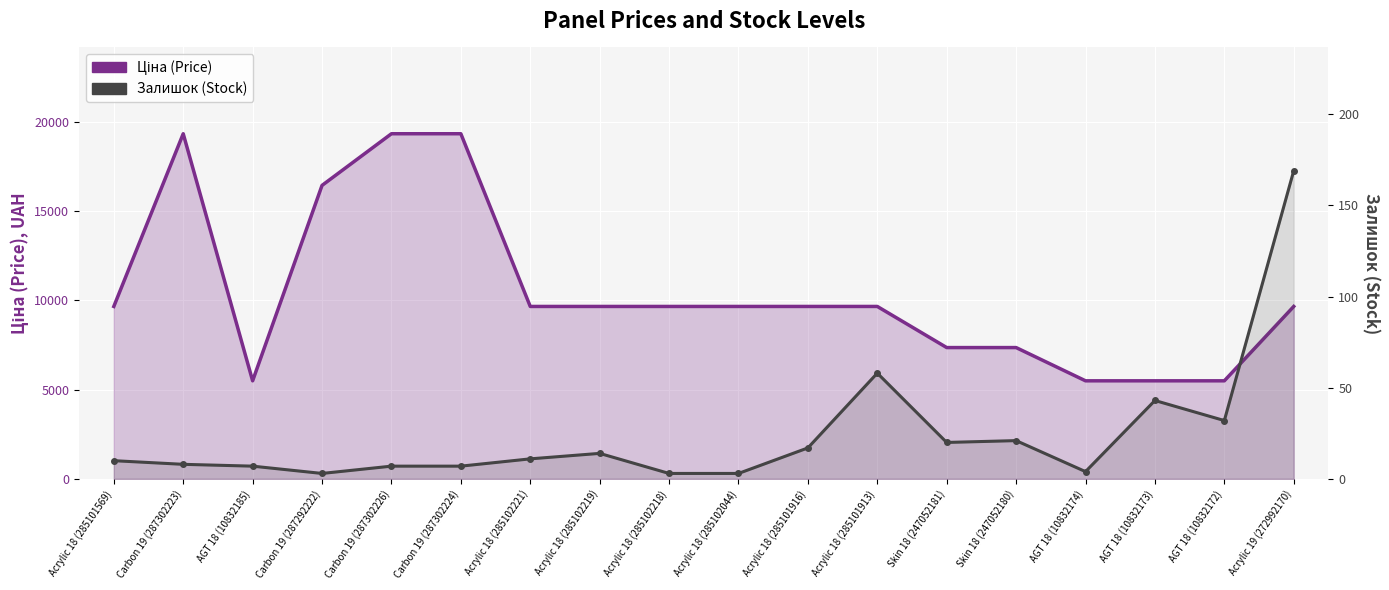

Is it true that Ціна (Price) equals 19343.1 at Carbon 19 (287302226)?

True